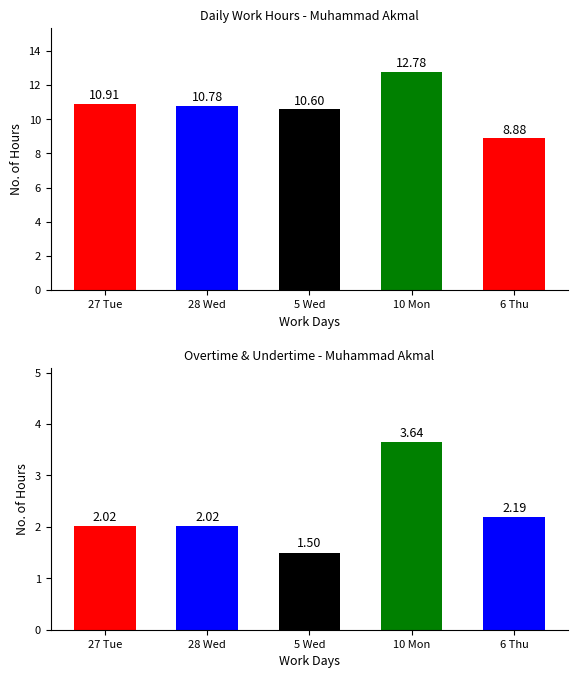

What is the difference between the second highest and minimum values in the OT 1.5 series?

0.7